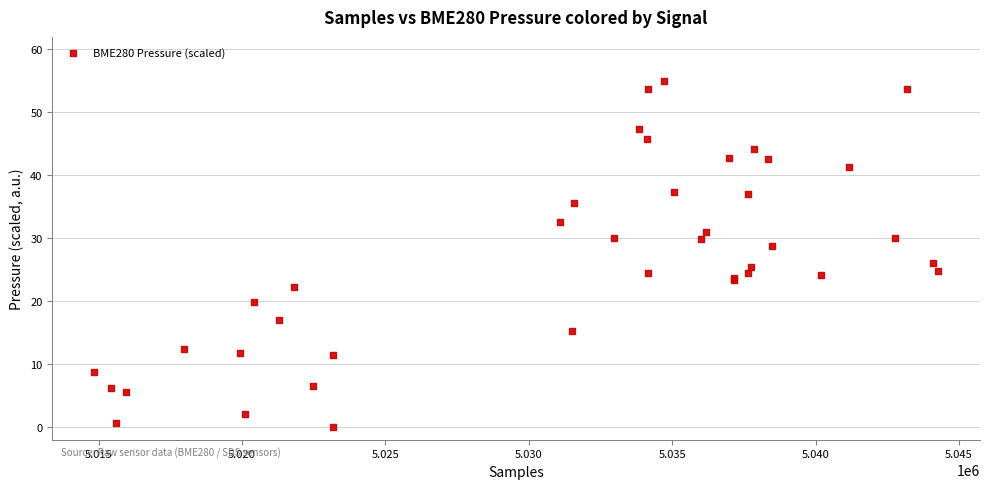

What Y value in the scatter plot is closest to 27?

26.1